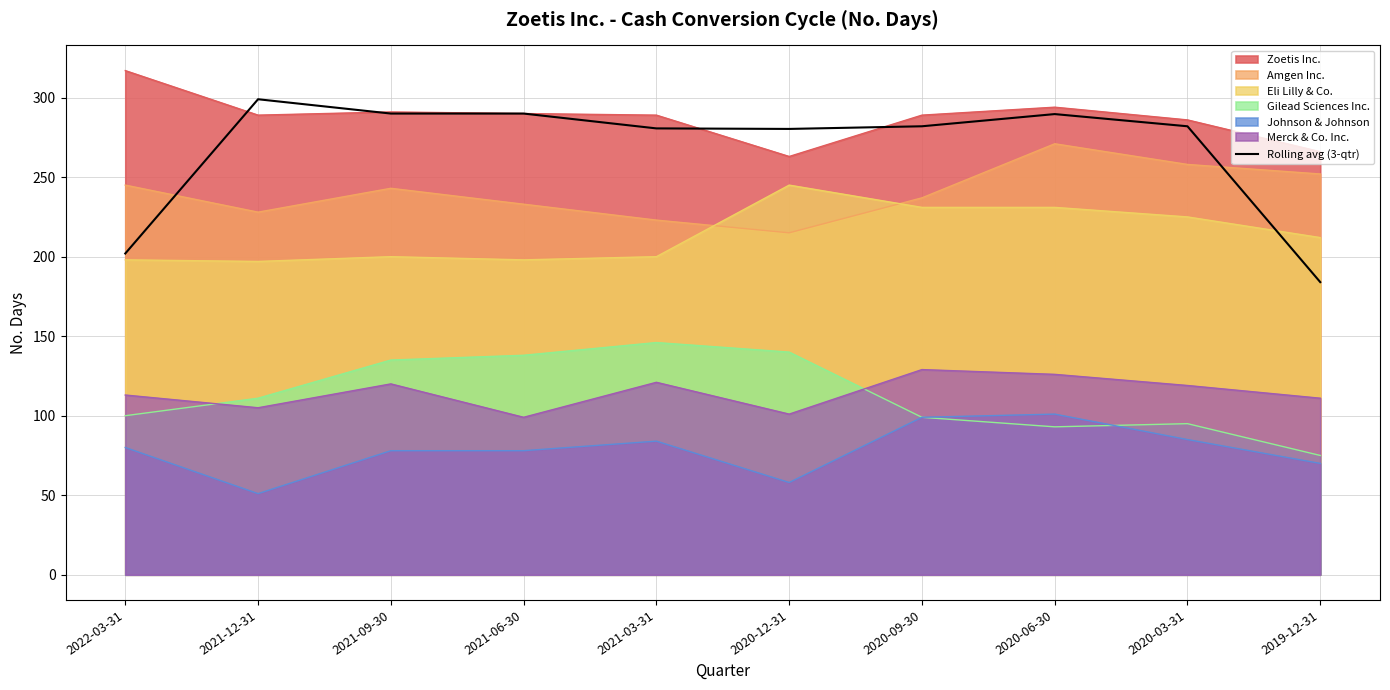

Read the value at 2021-06-30.

290.0